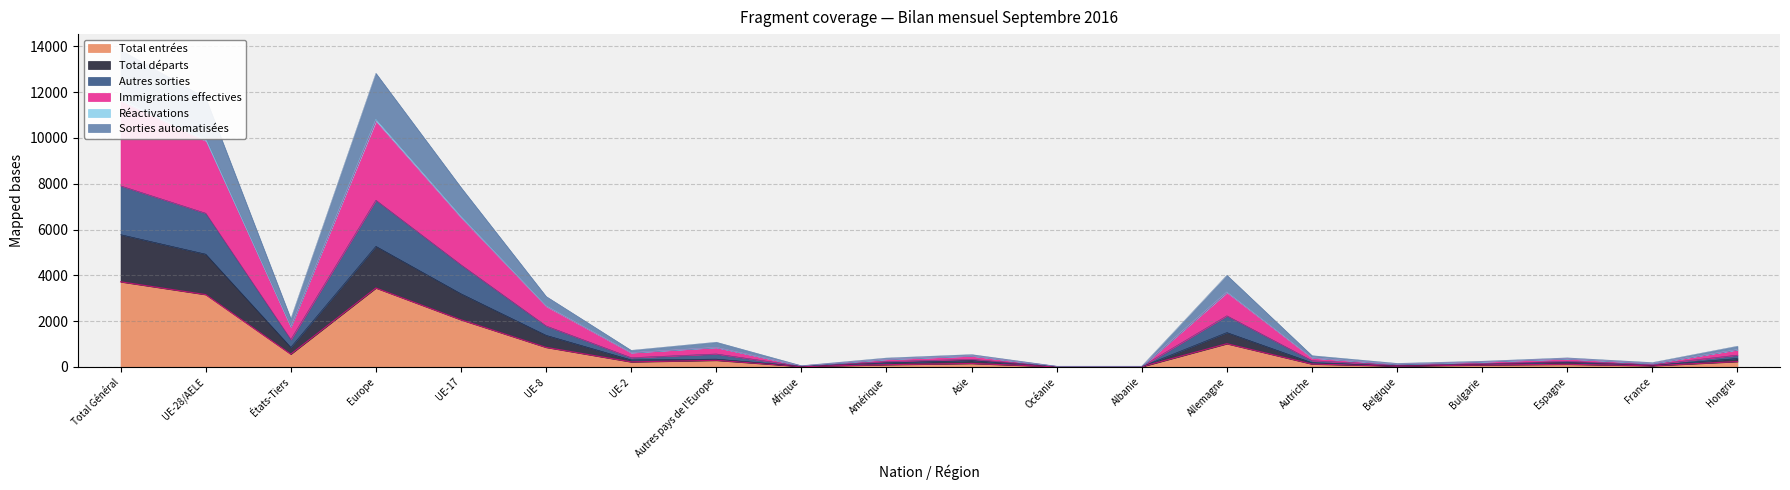

Is the value of Autres sorties at Amérique greater than the value of Total entrées at Afrique?

Yes